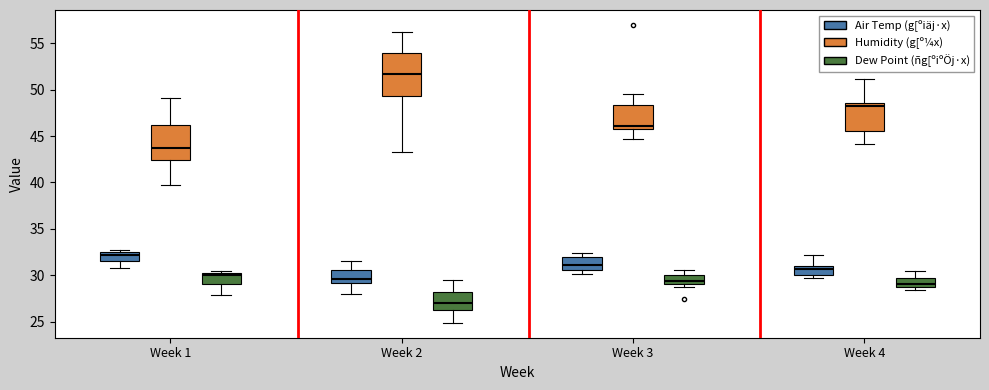

Which box has the highest median line?

Week 2 (Humidity (g[º¼x))